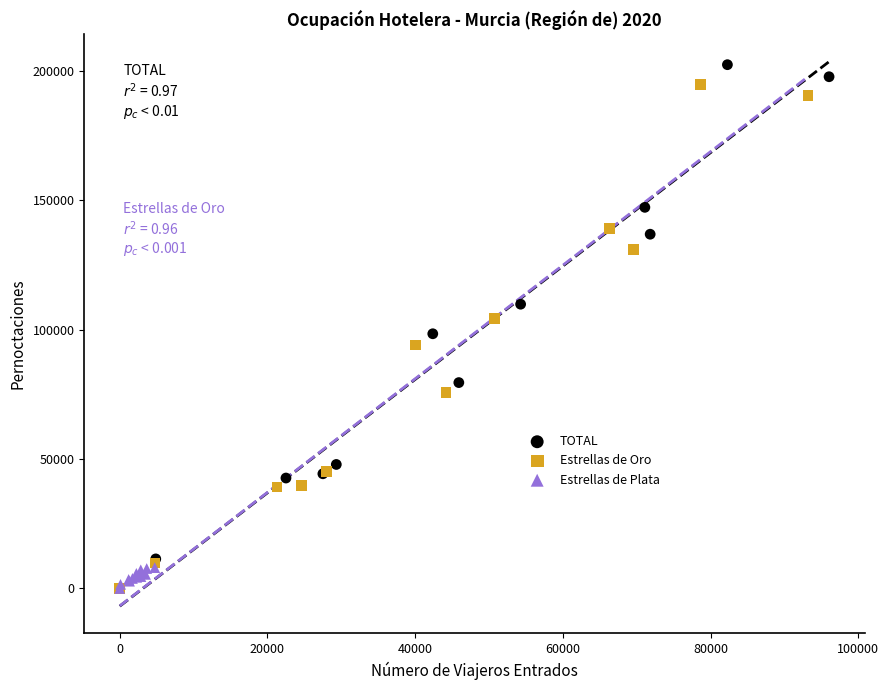

Which series has the widest spread of Y values?

TOTAL